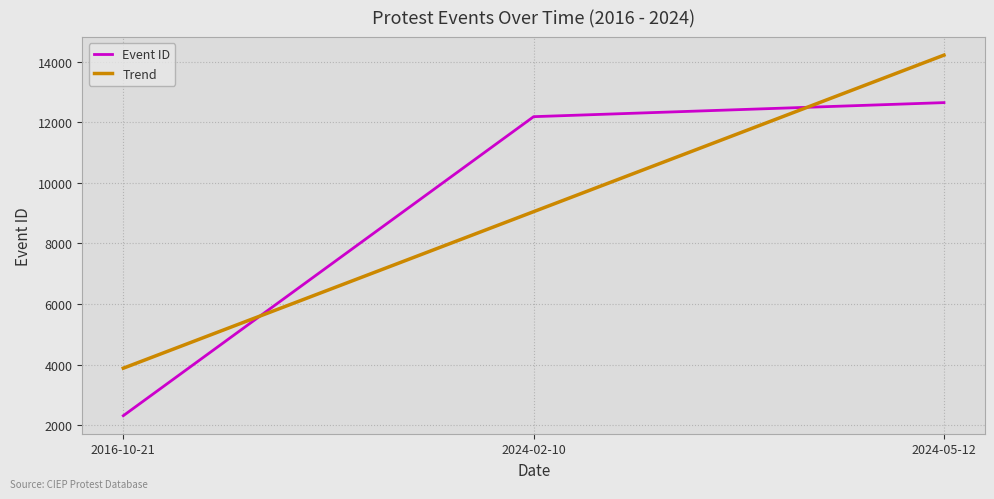

Does the chart display data point markers on the line(s)?

No